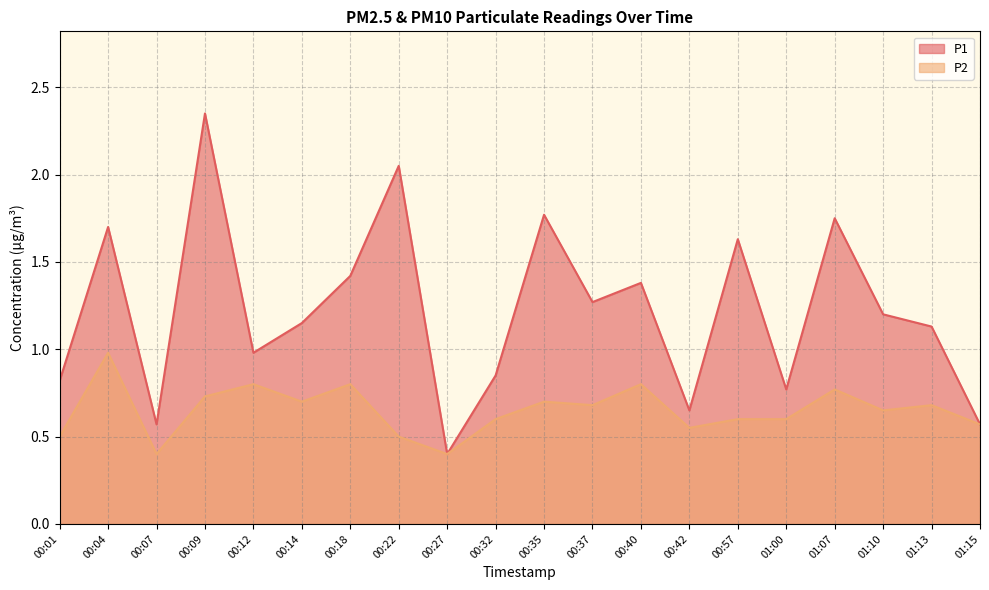

What is the sum of all P1 values?

24.4